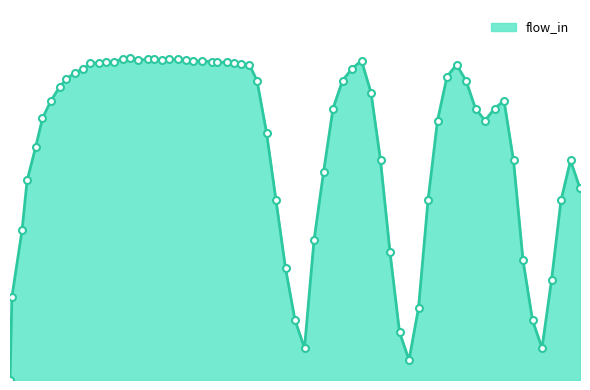

Does the chart display data point markers on the line(s)?

No